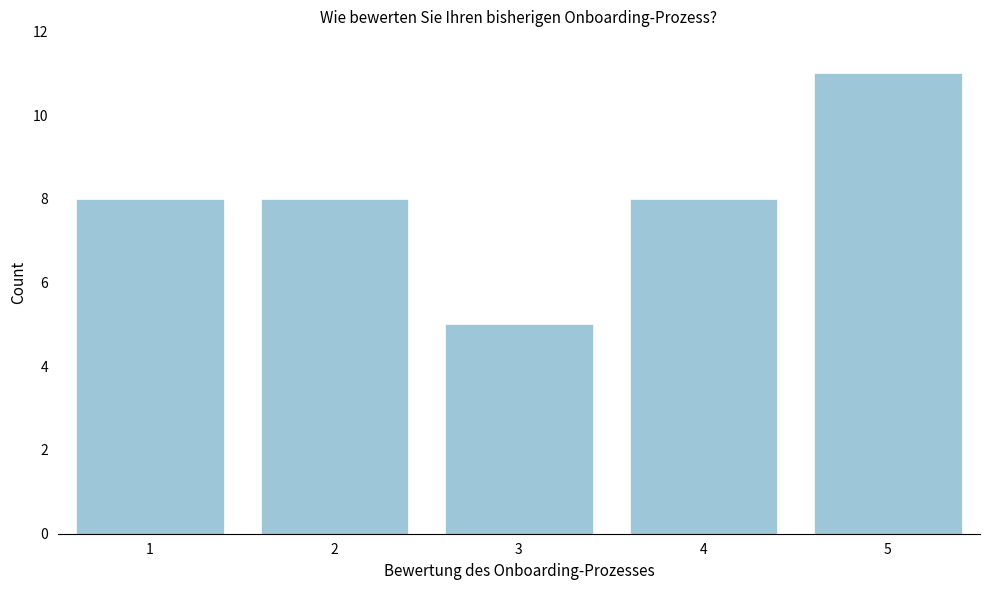

What is the height of the bar covering 3.5 to 4.5 on the x-axis? The values are not printed on the chart, so give them approximately, as read against the axis.

8